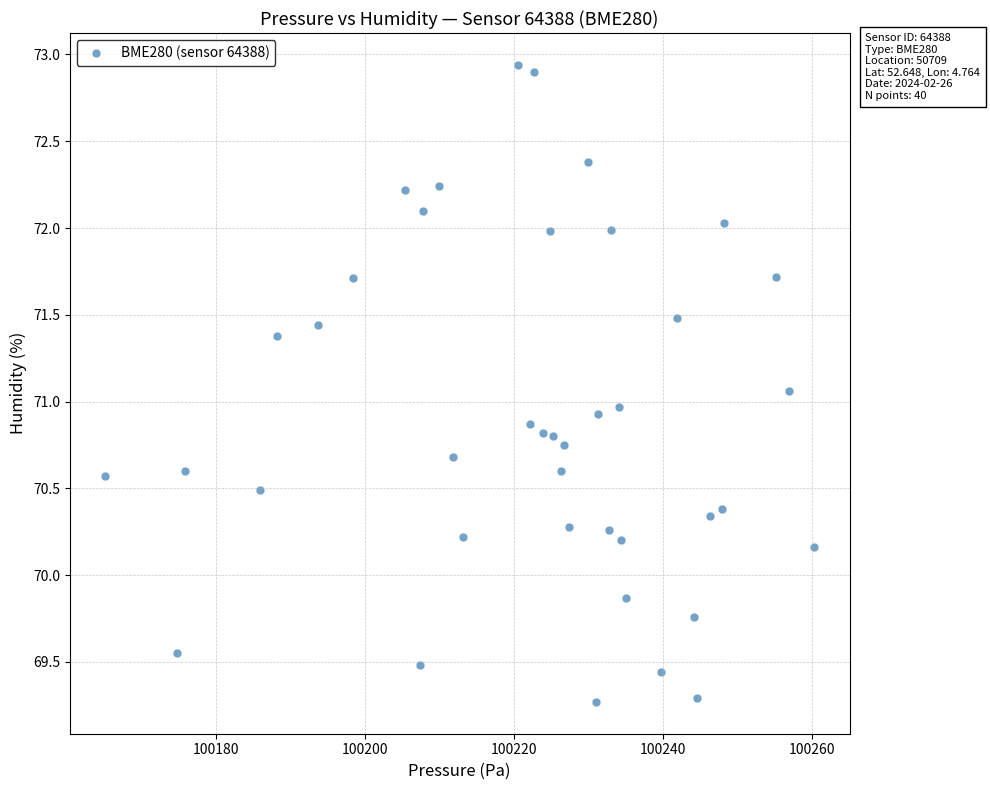

What is the range of X values (max minus min)?

95.2